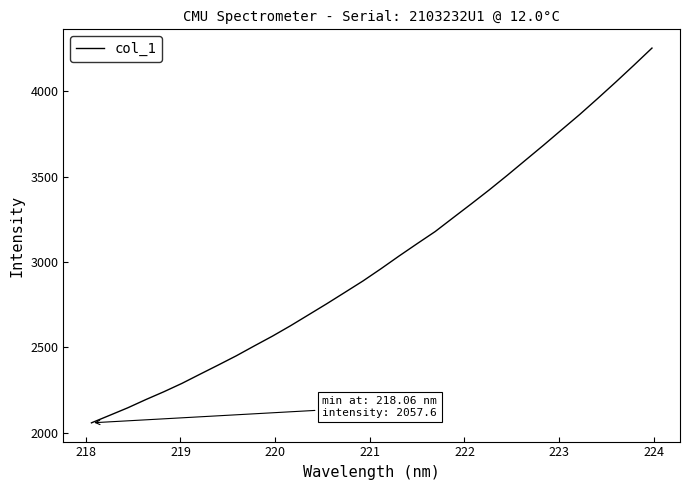

What is the difference between the second highest and second lowest values?

2052.4